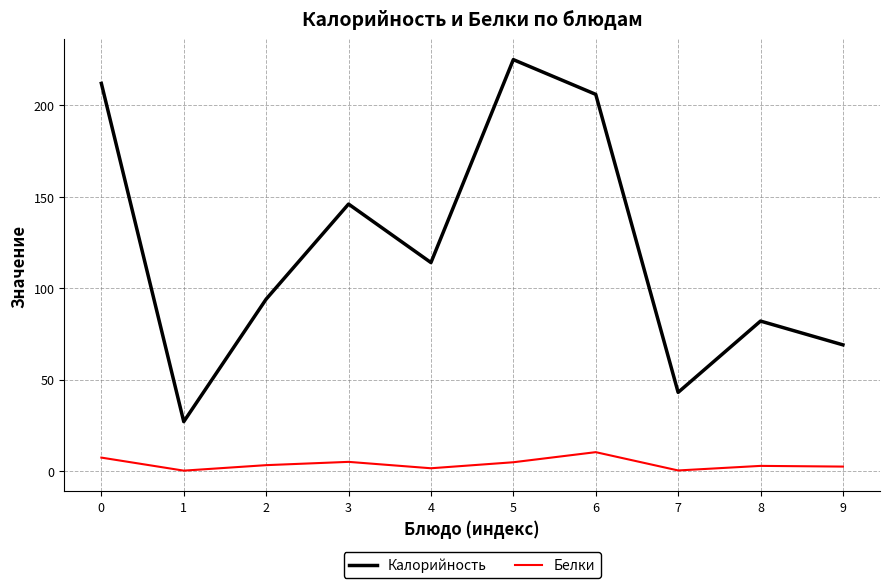

What are all the series names shown in the legend?

Калорийность, Белки